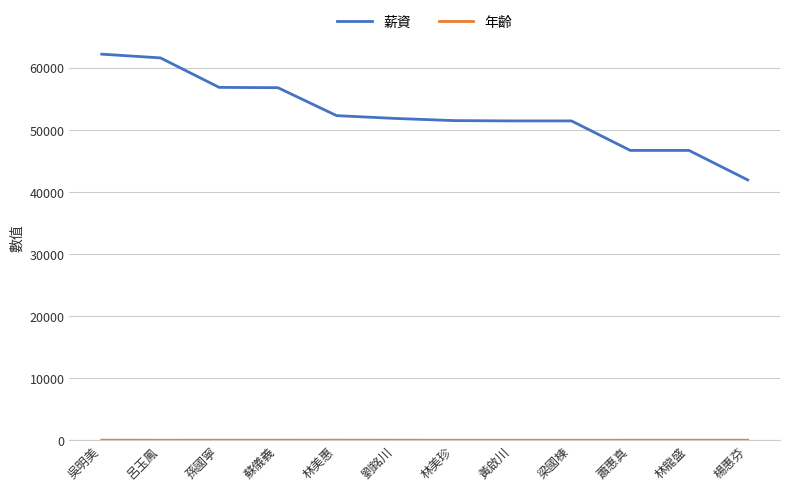

Which series changed the most between 林美惠 and 楊惠芬?

薪資